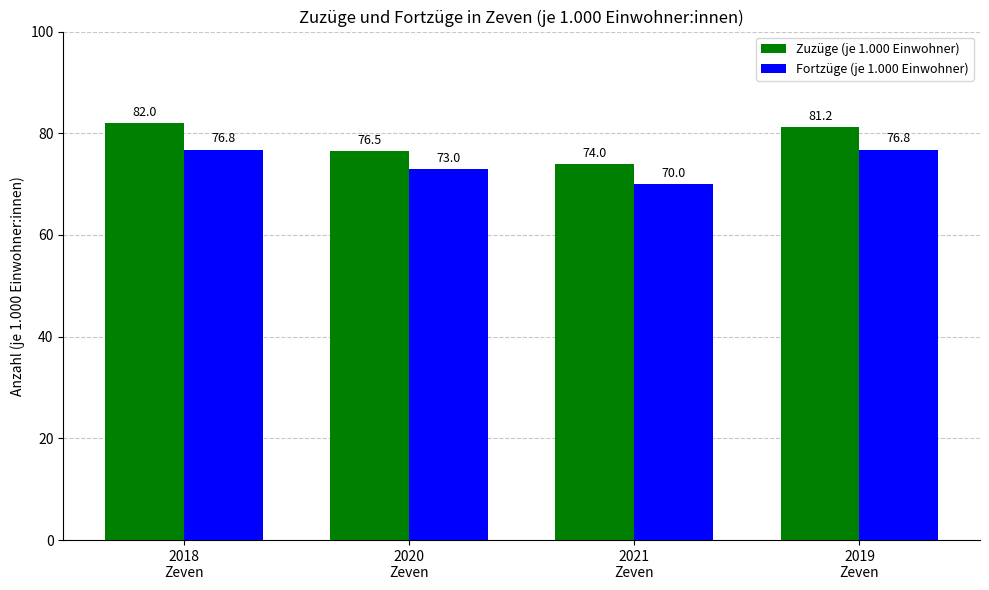

How many bars are there in each group?

2